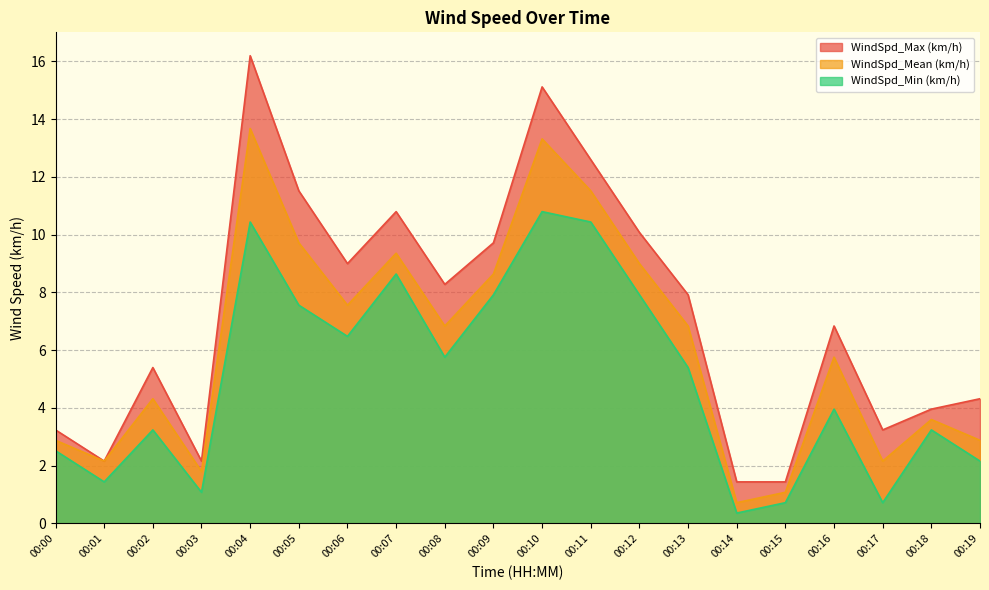

What is the value of the WindSpd_Min (km/h) point at the 5th from the left?

10.4